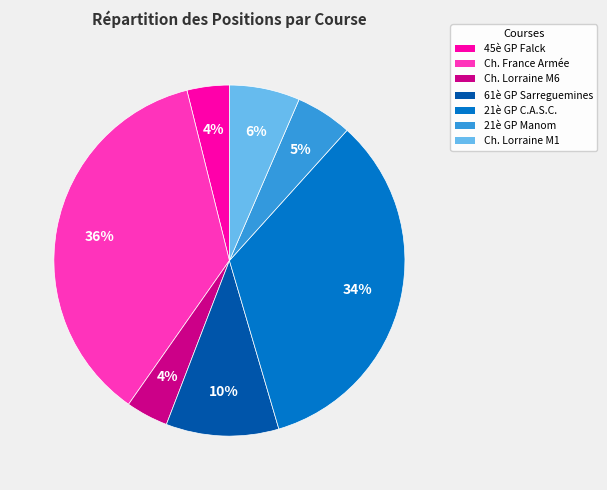

Between 21è GP C.A.S.C. and Ch. Lorraine M6, which is larger?

21è GP C.A.S.C.